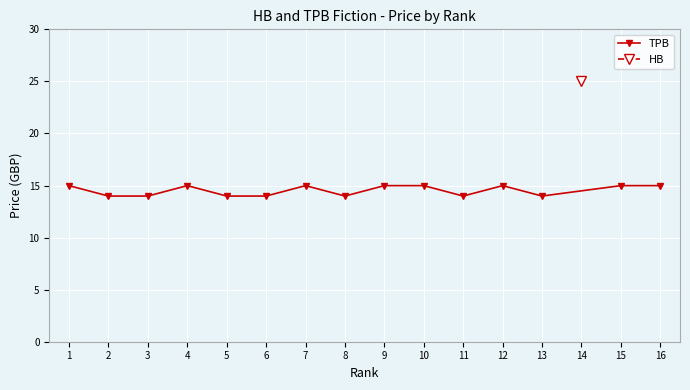

The value at 11 is 14.0. True or false?

True